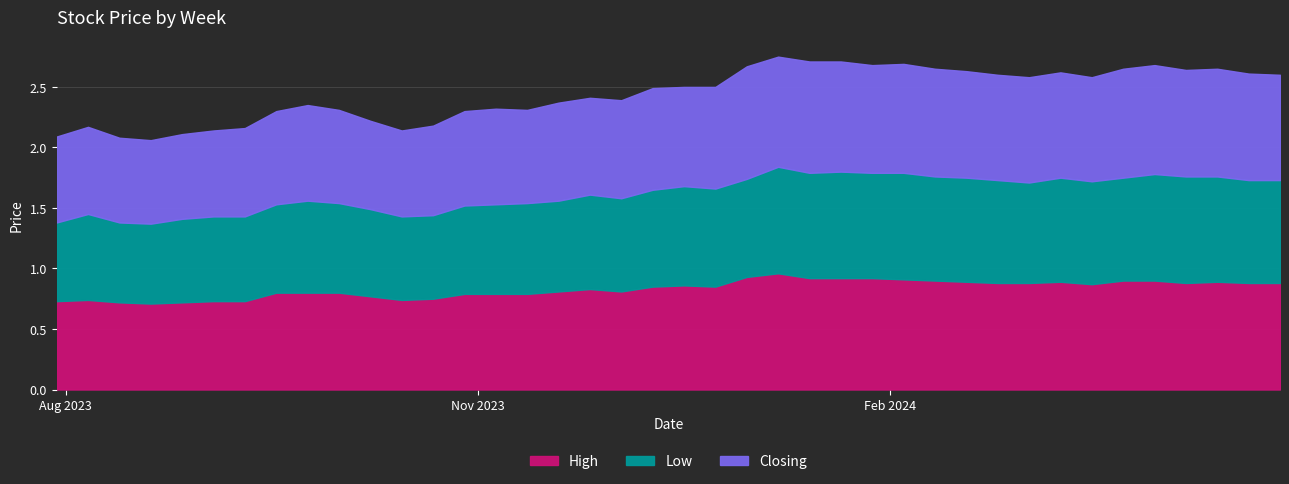

How many lines are shown in the chart?

3